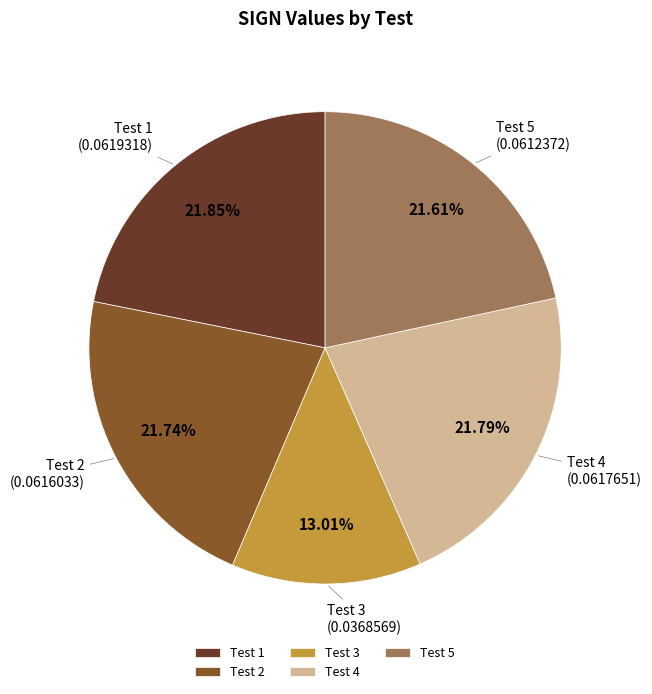

Which slice is the smallest?

Test 3